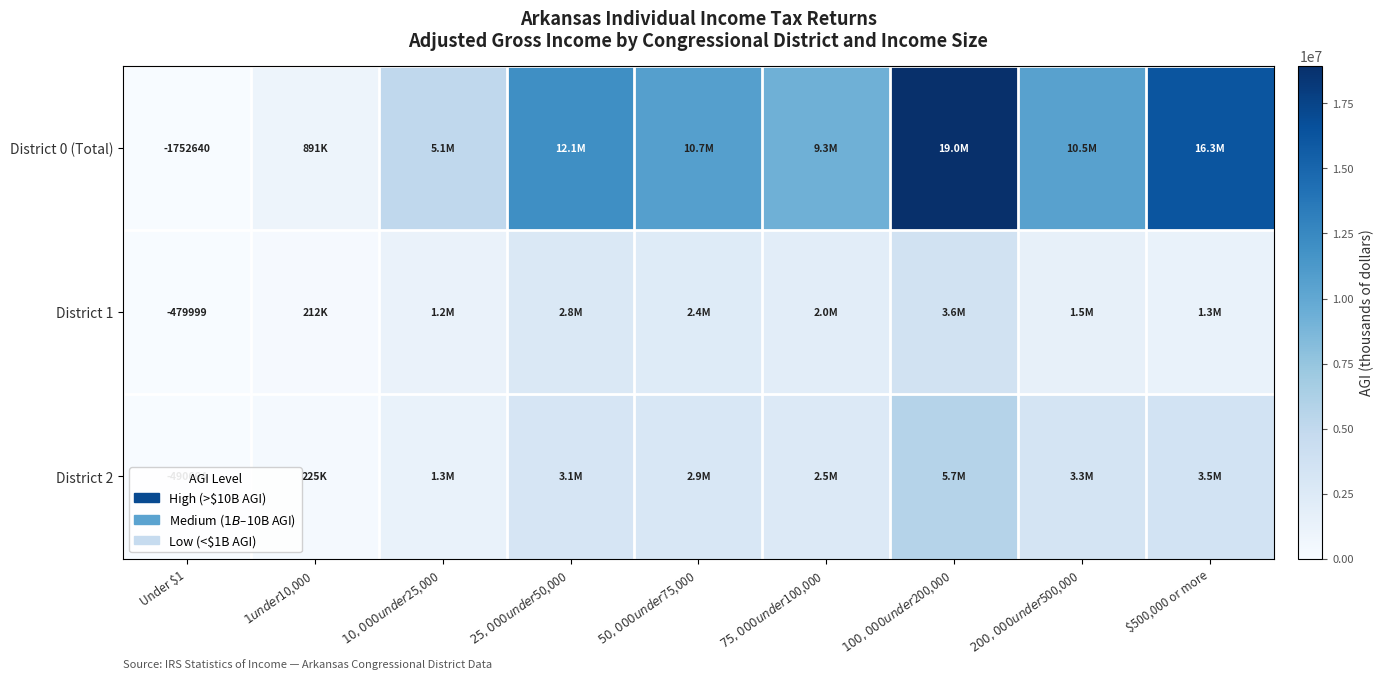

The District 2 series shows -302534 at Under $1. True or false?

False